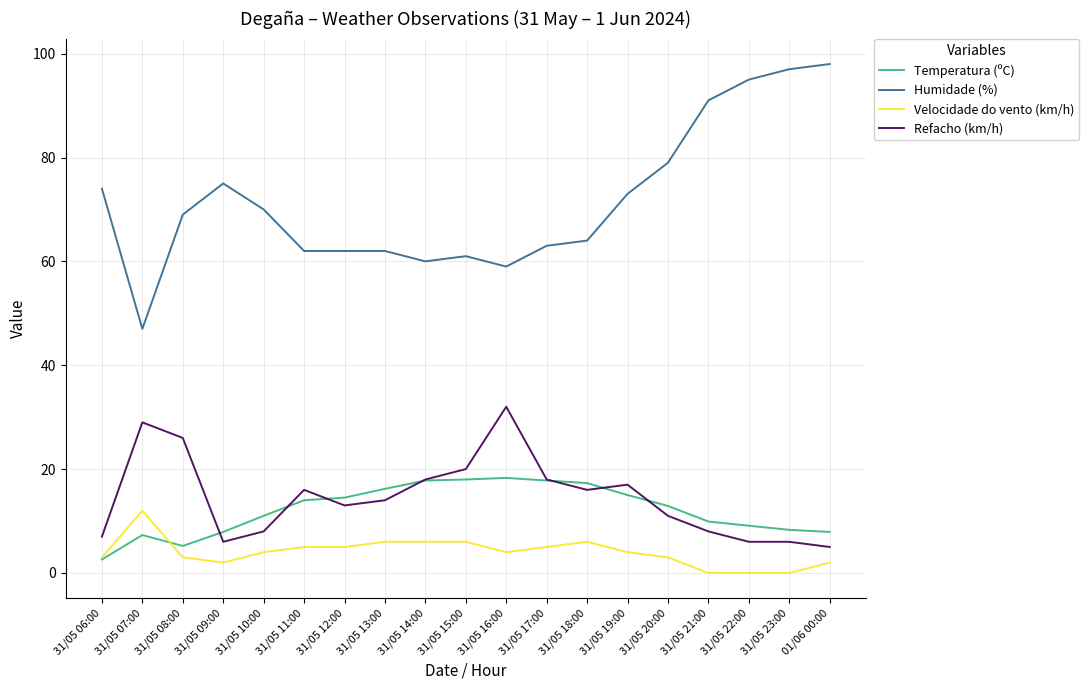

True or false: Refacho (km/h) and Velocidade do vento (km/h) intersect in this chart.

False